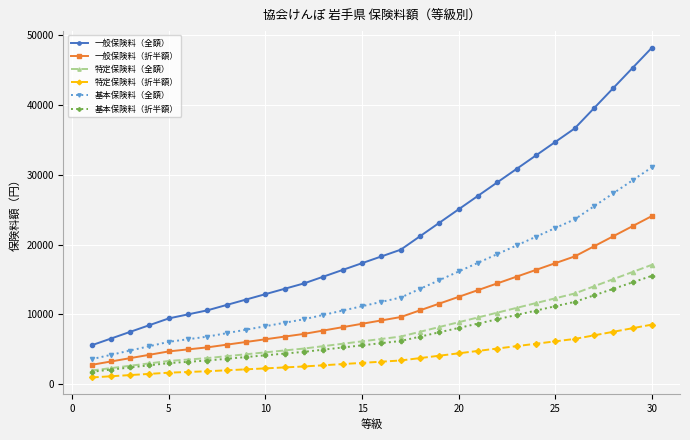

True or false: 基本保険料（全額） and 一般保険料（全額） intersect in this chart.

False